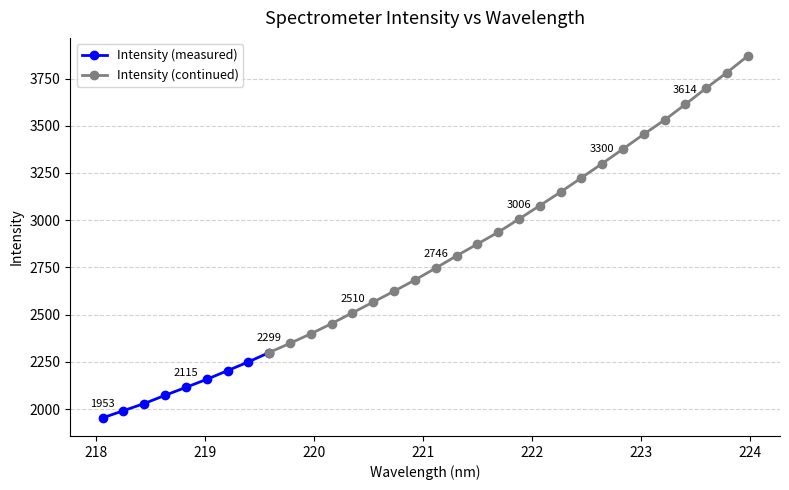

How many values are below 2746?

16